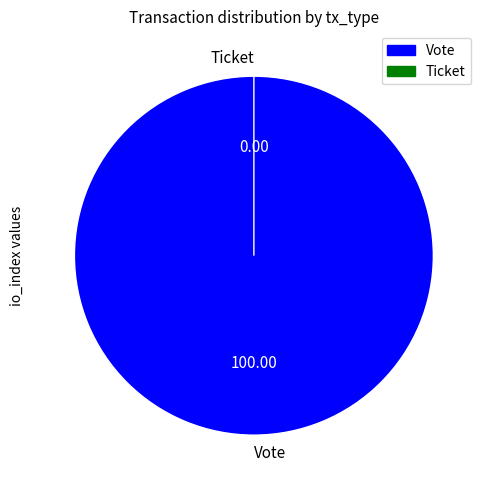

Does Ticket represent more than half of the total?

No